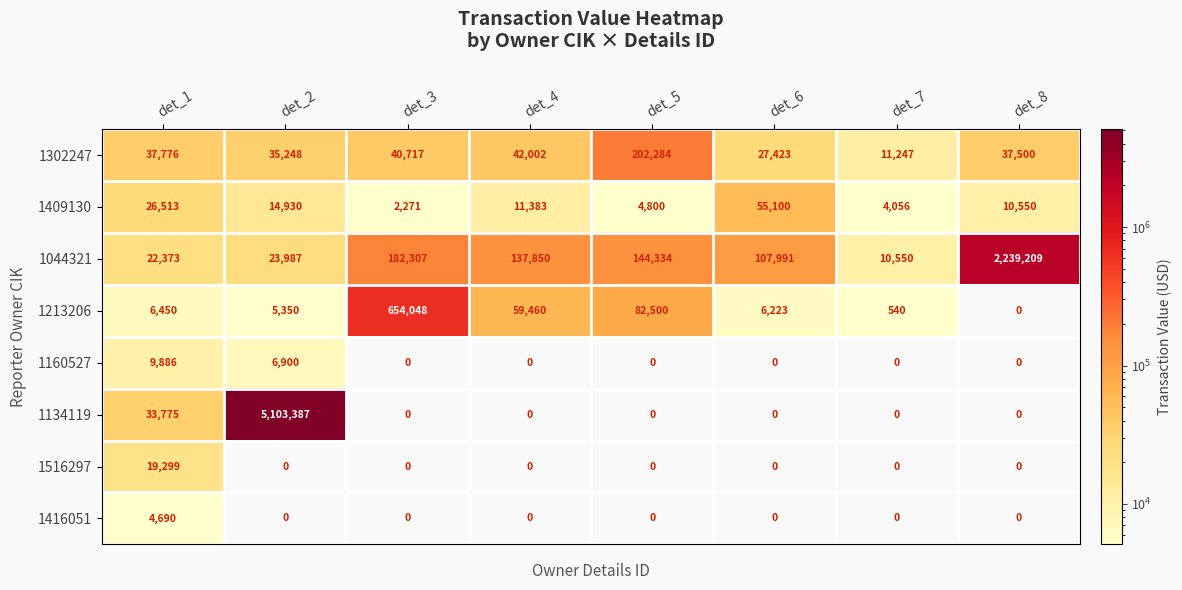

What is the sum of all 1516297 values?

19299